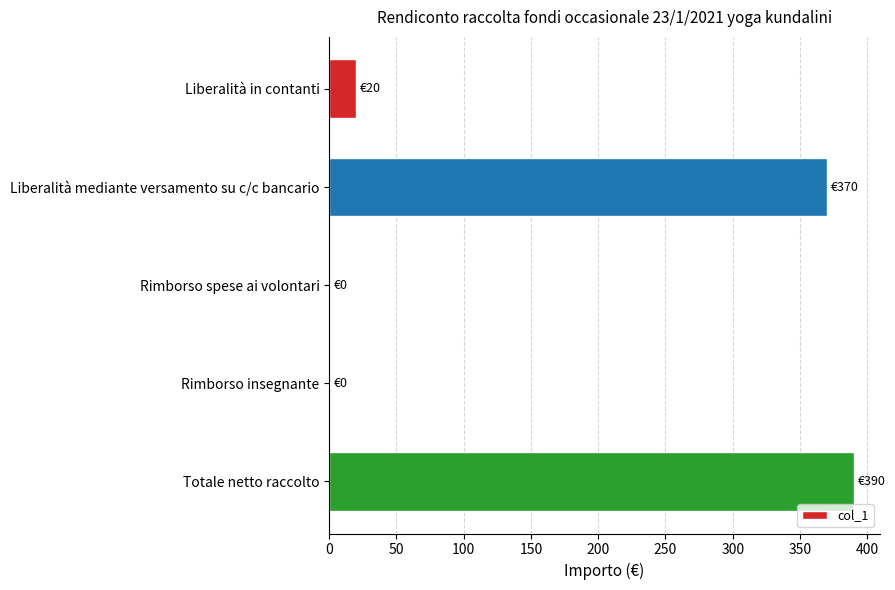

Is it true that the value at Rimborso spese ai volontari is 0?

True